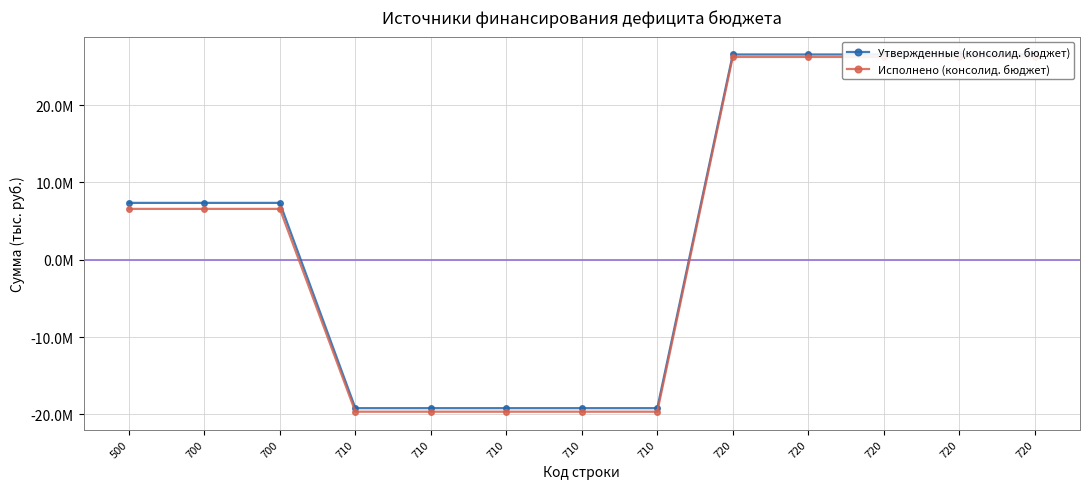

Which has a higher value, 720 or 720?

720